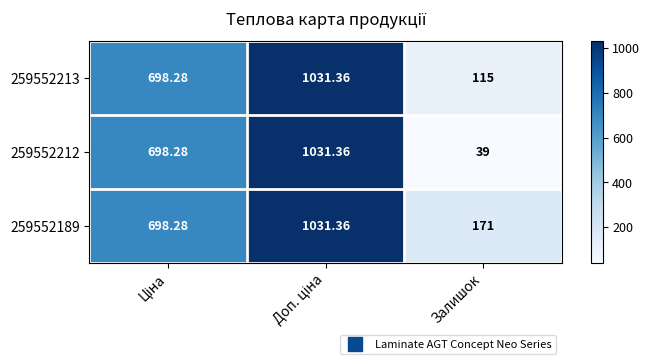

Which category has the lowest value in the 259552189 series?

Залишок